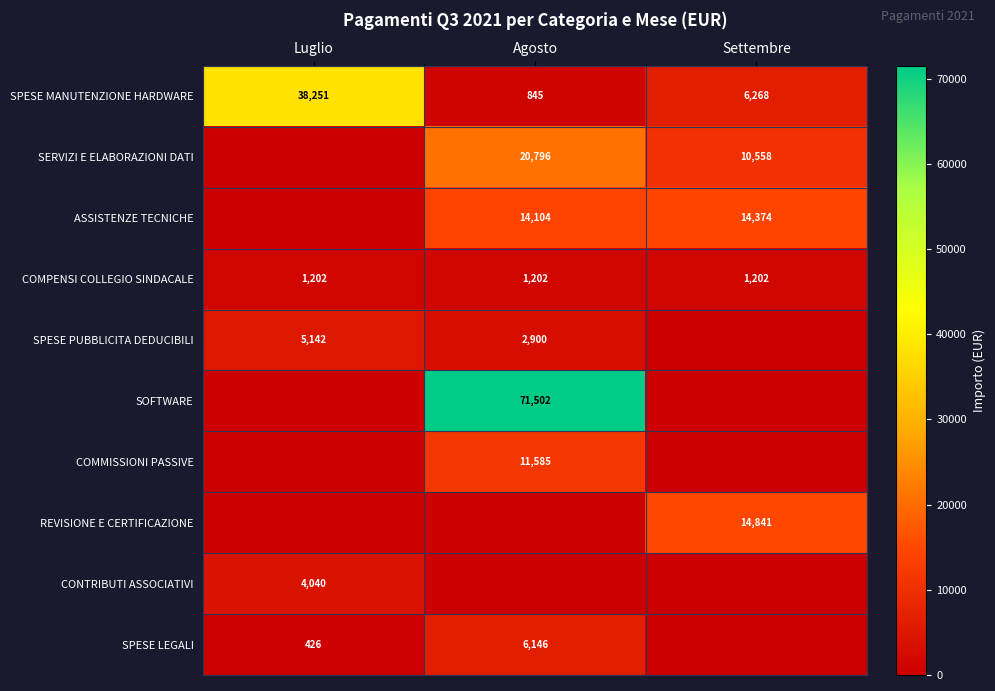

Count the number of categories in the chart.

3